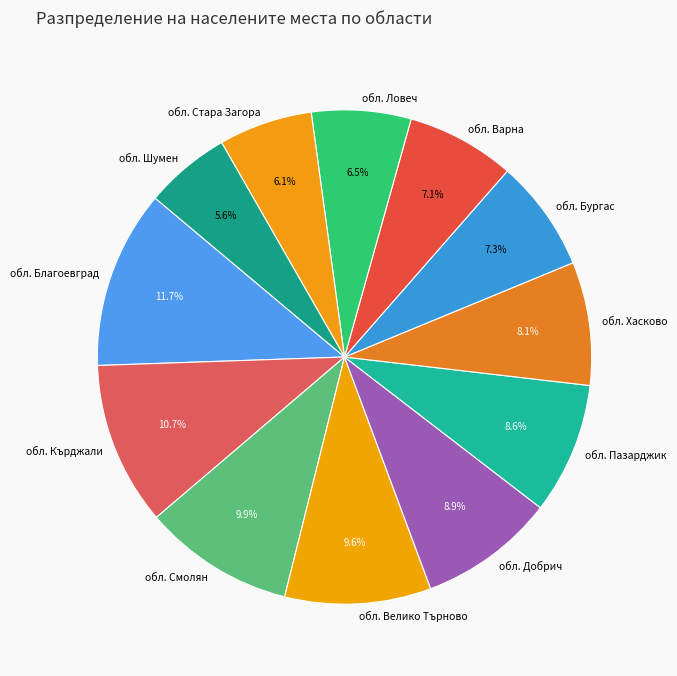

To the nearest percent, what portion does обл. Стара Загора represent?

6%